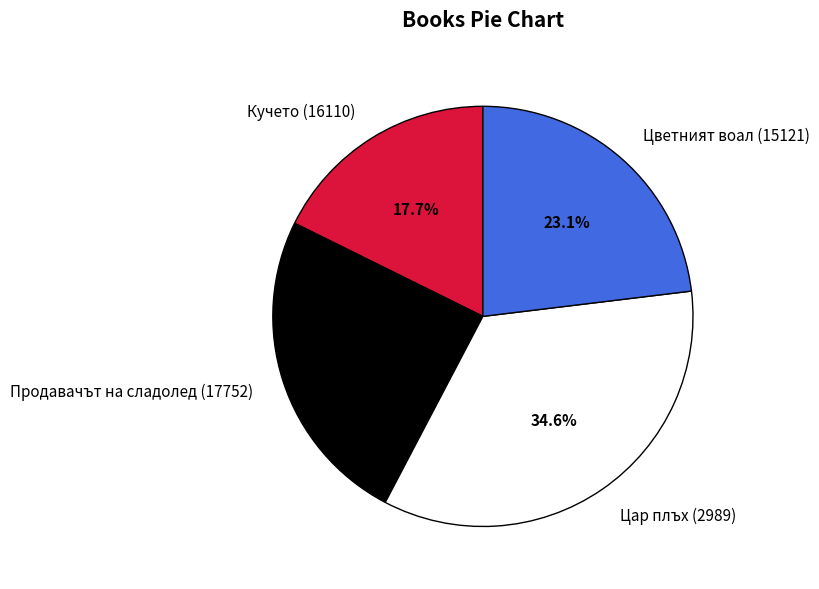

The Цар плъх (2989) slice represents 35% of the pie. True or false?

True